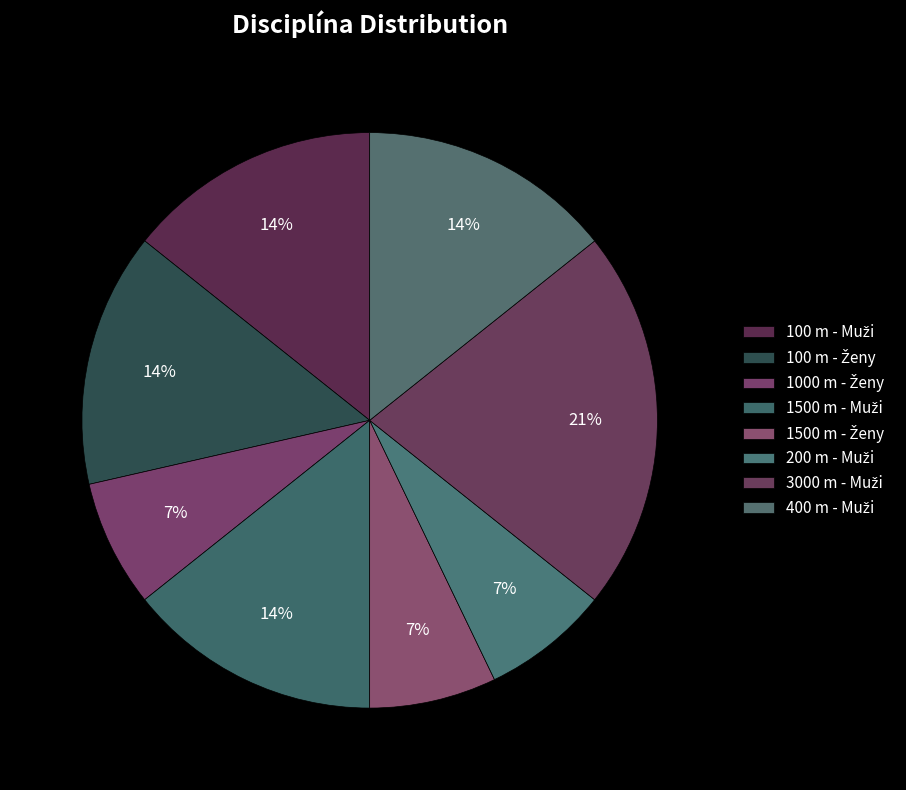

What percentage is NOT represented by 100 m - Muži?

85.7%